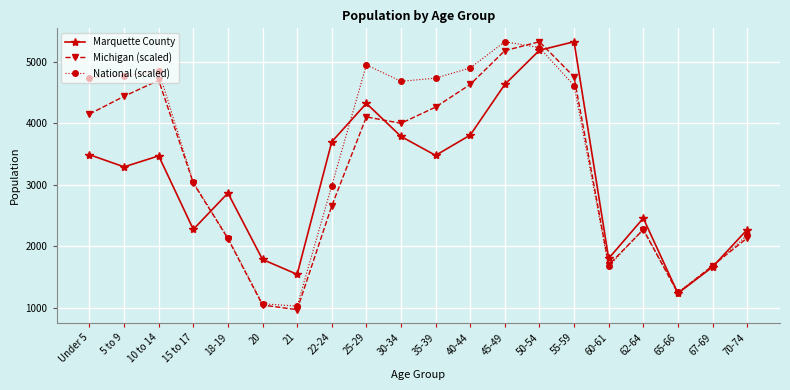

How many data points does each series have?

20